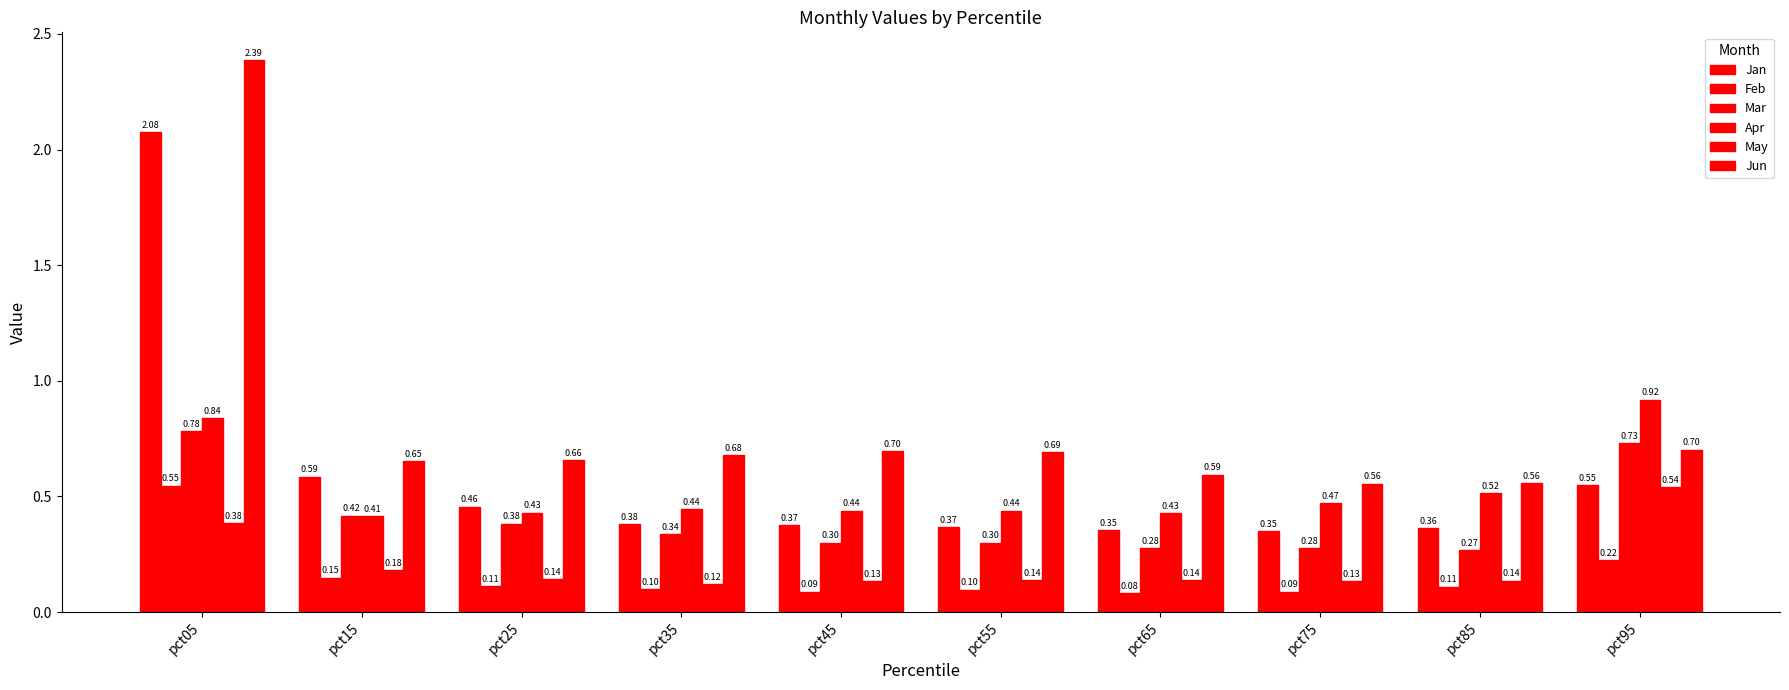

Reading left to right, list all the values displayed in this chart.

Jan: pct05=2.1	pct15=0.6	pct25=0.5	pct35=0.4	pct45=0.4	pct55=0.4	pct65=0.4	pct75=0.4	pct85=0.4	pct95=0.5
Feb: pct05=0.5	pct15=0.1	pct25=0.1	pct35=0.1	pct45=0.1	pct55=0.1	pct65=0.1	pct75=0.1	pct85=0.1	pct95=0.2
Mar: pct05=0.8	pct15=0.4	pct25=0.4	pct35=0.3	pct45=0.3	pct55=0.3	pct65=0.3	pct75=0.3	pct85=0.3	pct95=0.7
Apr: pct05=0.8	pct15=0.4	pct25=0.4	pct35=0.4	pct45=0.4	pct55=0.4	pct65=0.4	pct75=0.5	pct85=0.5	pct95=0.9
May: pct05=0.4	pct15=0.2	pct25=0.1	pct35=0.1	pct45=0.1	pct55=0.1	pct65=0.1	pct75=0.1	pct85=0.1	pct95=0.5
Jun: pct05=2.4	pct15=0.7	pct25=0.7	pct35=0.7	pct45=0.7	pct55=0.7	pct65=0.6	pct75=0.6	pct85=0.6	pct95=0.7